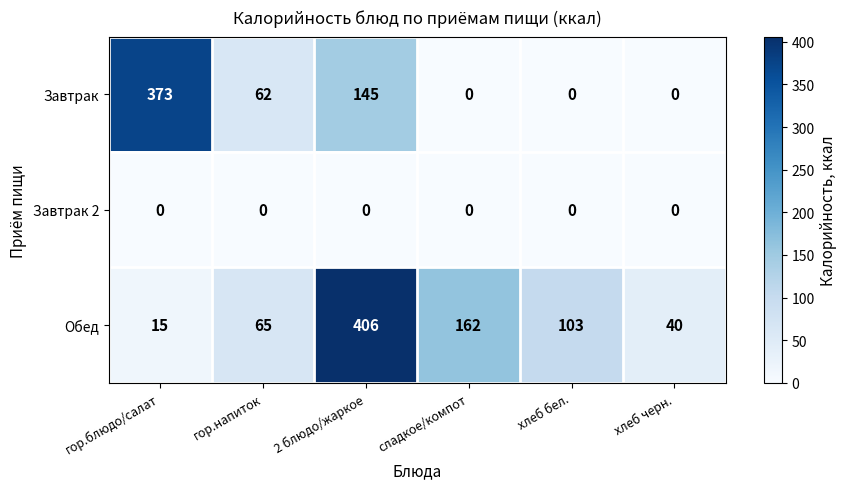

Which series has the largest range (max minus min)?

Обед